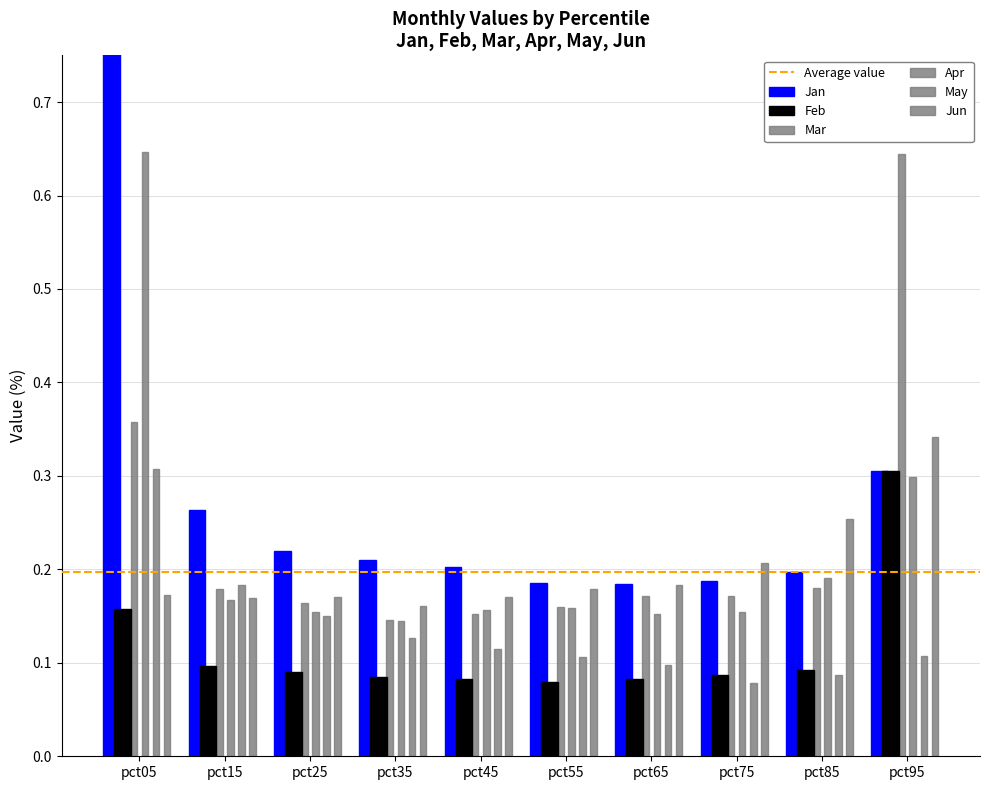

What is the average value of the Mar series?

0.2